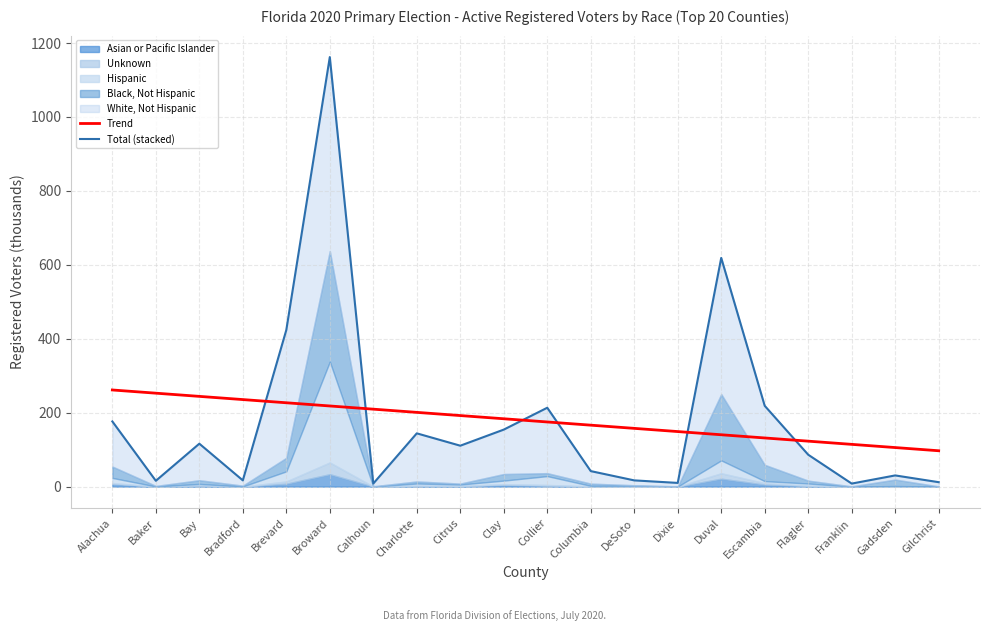

The value of Trend at Columbia is 166.2. True or false?

True